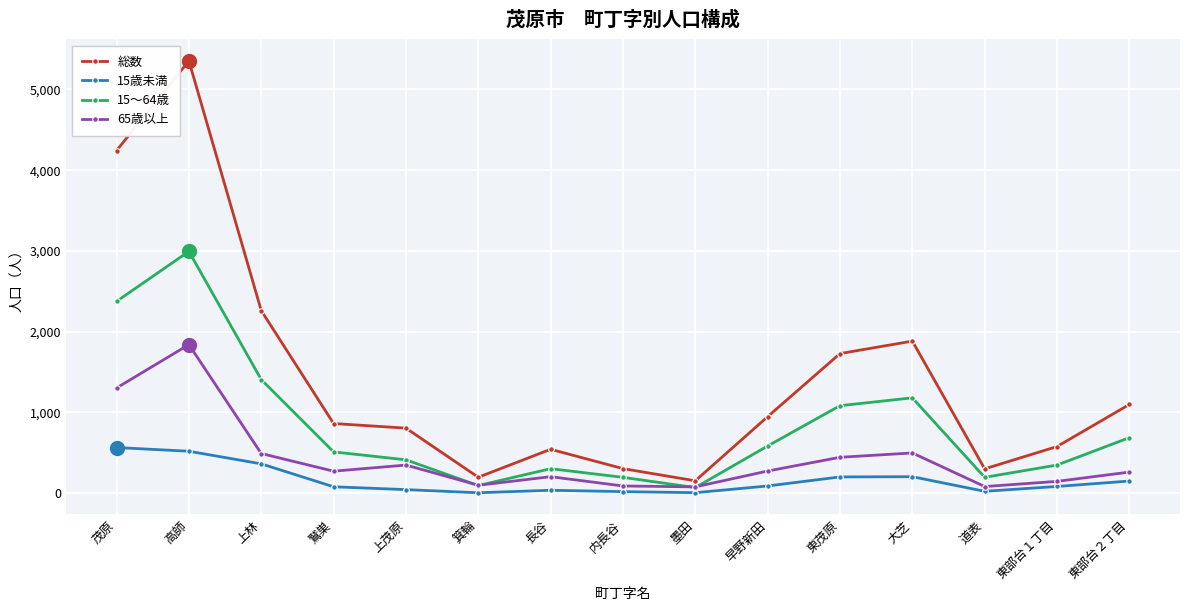

What are all the series names shown in the legend?

総数, 15歳未満, 15～64歳, 65歳以上